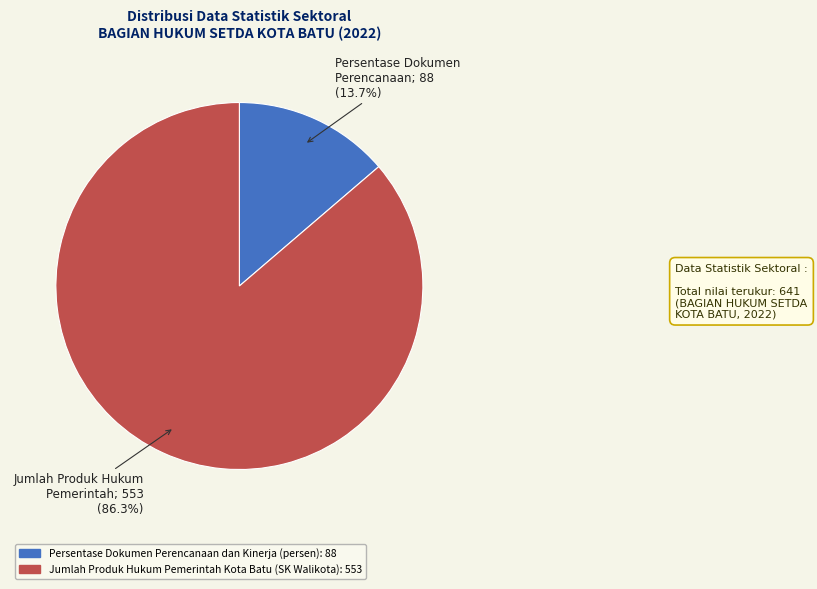

Rank the categories by value from highest to lowest.

Jumlah Produk Hukum Pemerintah Kota Batu (SK Walikota), Persentase Dokumen Perencanaan dan Kinerja (persen)